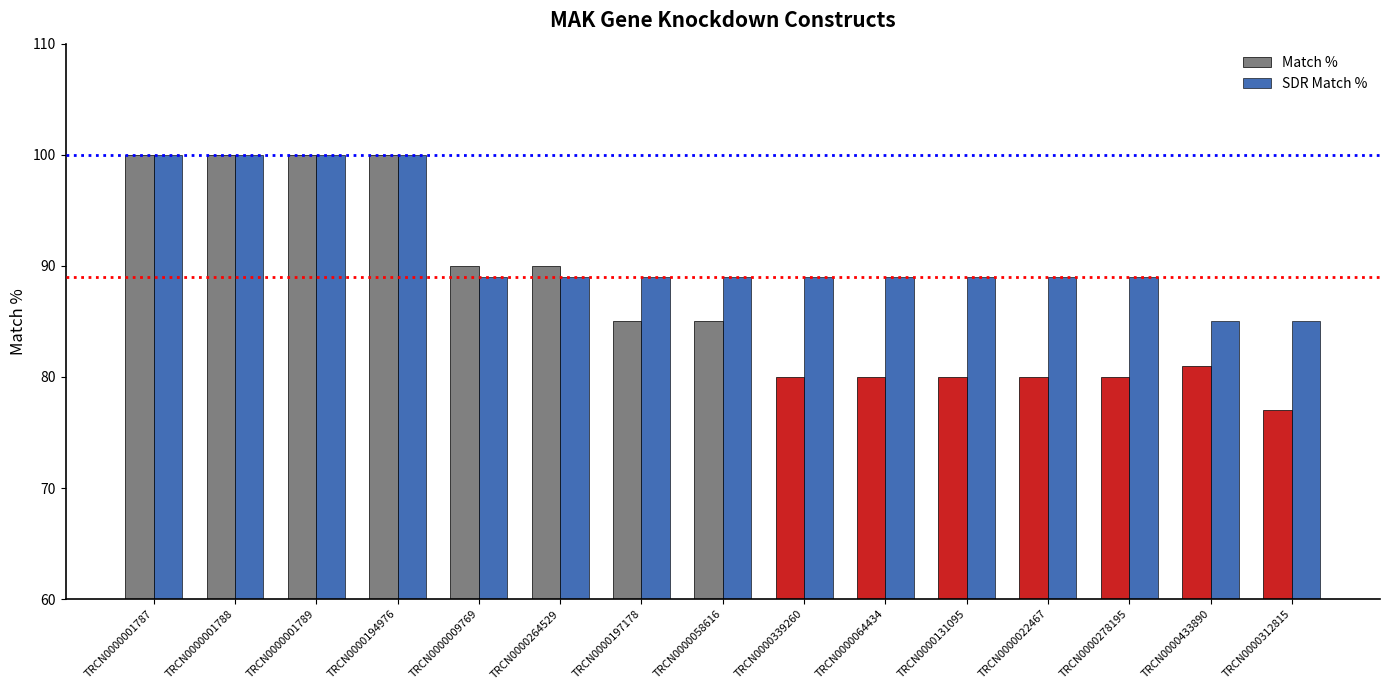

How many data points in Match % are less than 85?

7